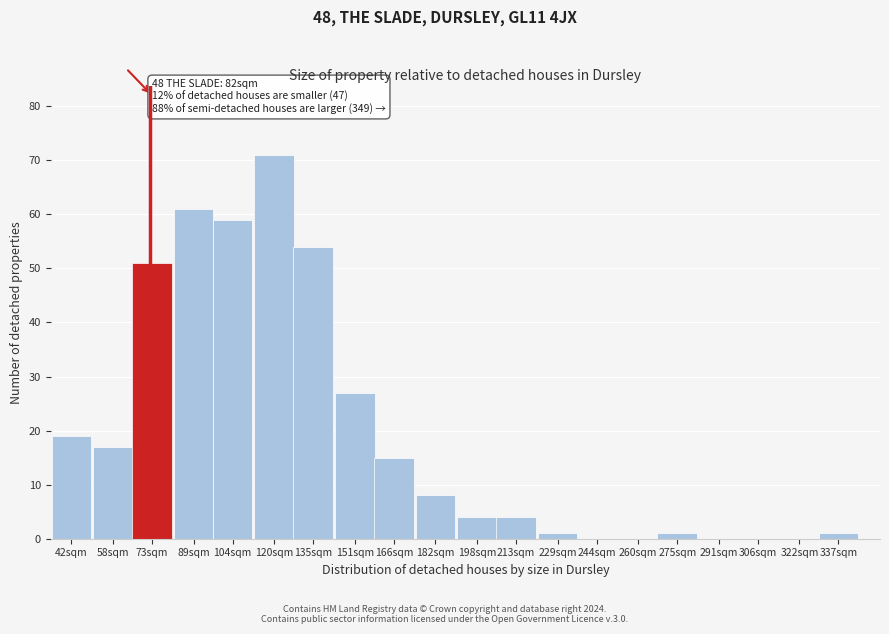

Reading right to left, what are all the values shown in this chart?

337sqm=1	322sqm=0	306sqm=0	291sqm=0	275sqm=1	260sqm=0	244sqm=0	229sqm=1	213sqm=4	198sqm=4	182sqm=8	166sqm=15	151sqm=27	135sqm=54	120sqm=71	104sqm=59	89sqm=61	73sqm=51	58sqm=17	42sqm=19